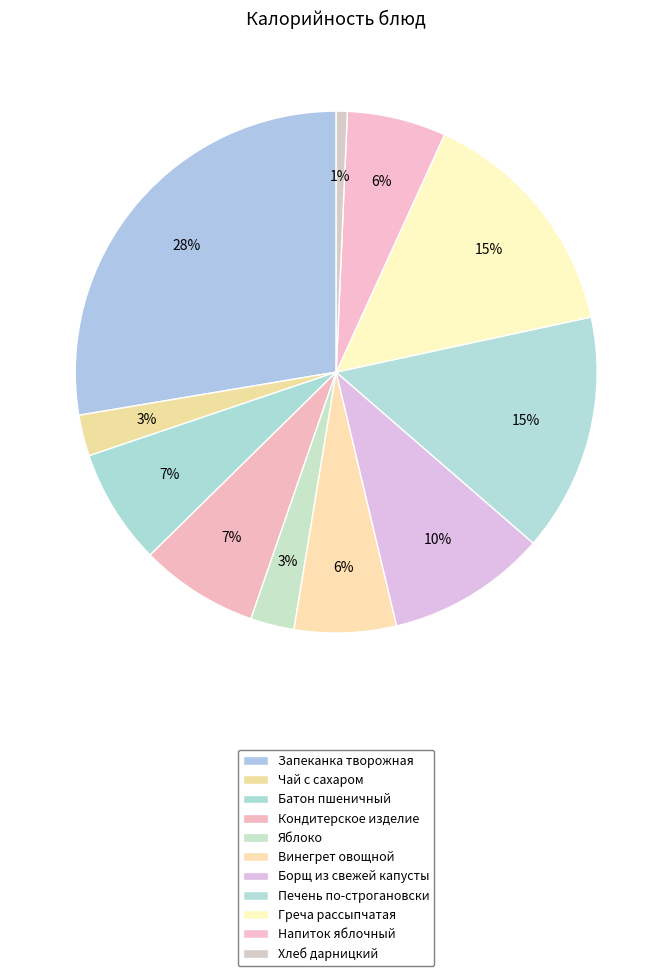

Which category has the smallest portion of the pie?

Хлеб дарницкий